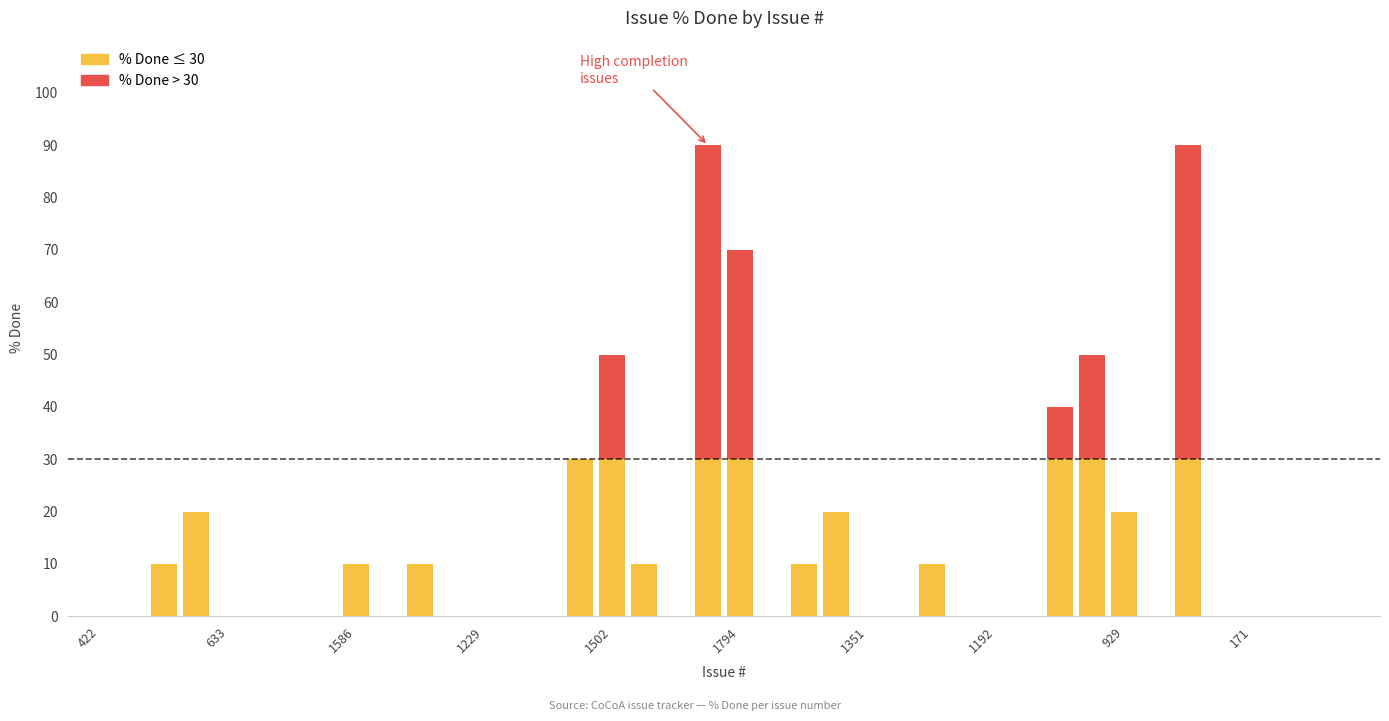

Where is the data nearest to the value 45?

1502